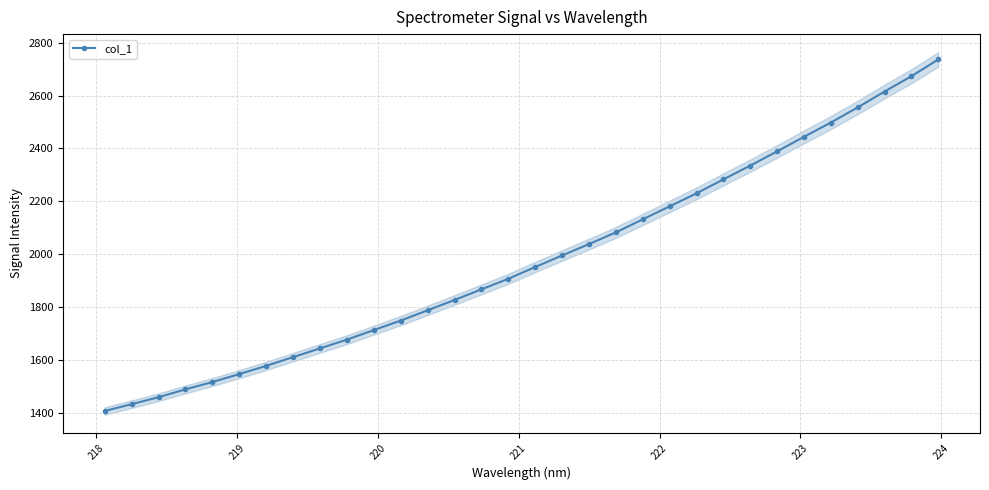

What is the minimum value for col_1?

1407.3